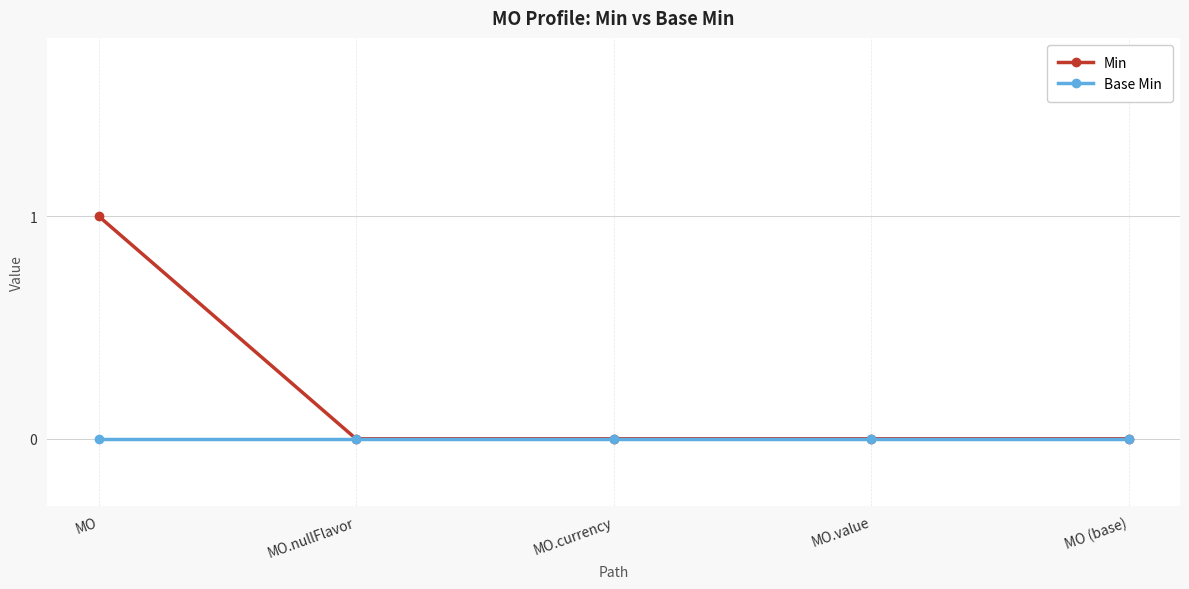

Is it true that Base Min equals 0 at MO.nullFlavor?

True